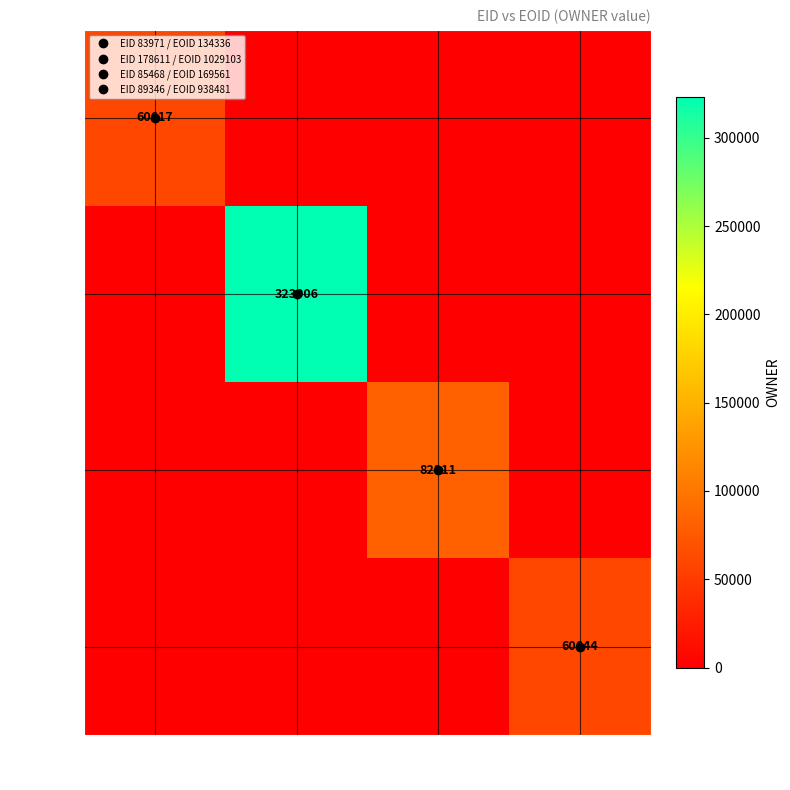

What is the spread (max minus min) of values at 938481?

60644